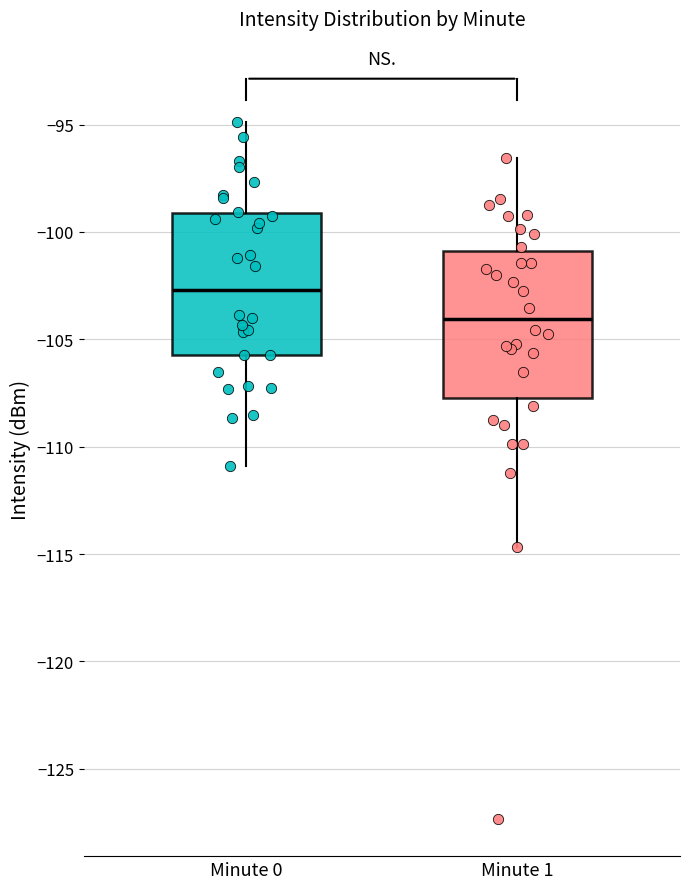

Reading left to right, transcribe this box plot: for each box, give where its median line is, the range the box spans, and where its two whiskers end, as read against the y-axis. The values are not printed on the chart, so give them approximately, as read against the axis.

Minute 0: median -102.5, box -105.5 to -99.0, whiskers -111.0 to -95.0
Minute 1: median -104.0, box -107.5 to -101.0, whiskers -114.5 to -96.5